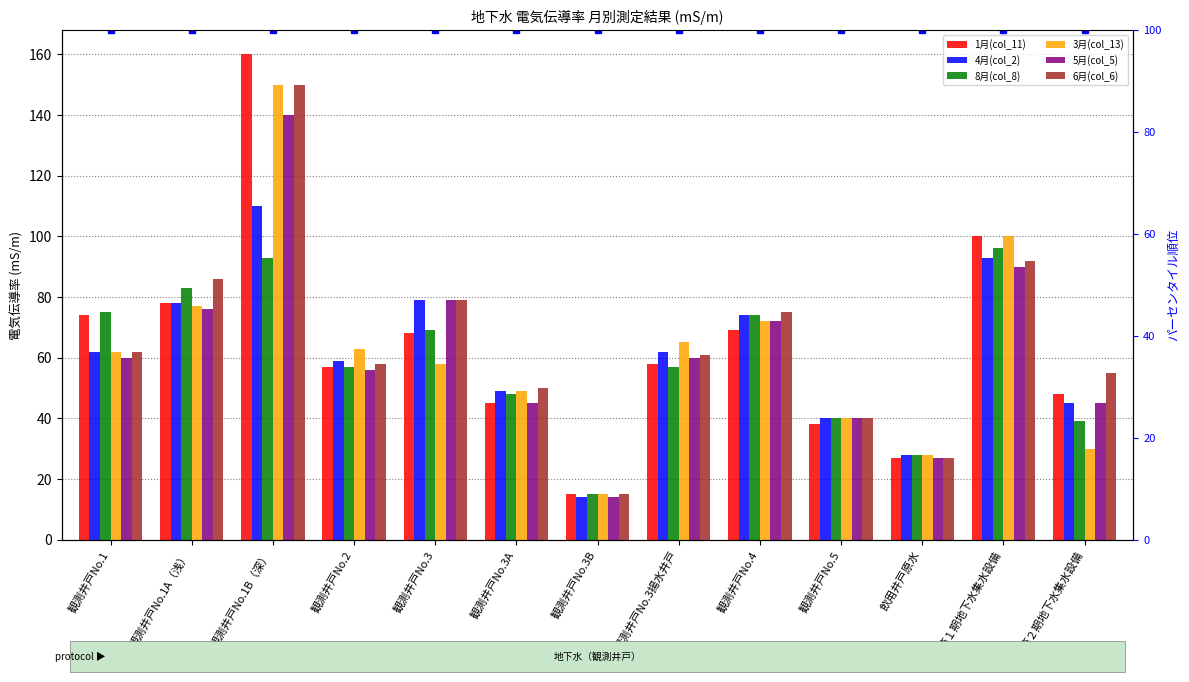

Rank the series at 第１期地下水集水設備 from highest to lowest value.

1月(col_11), 3月(col_13), 8月(col_8), 4月(col_2), 6月(col_6), 5月(col_5)